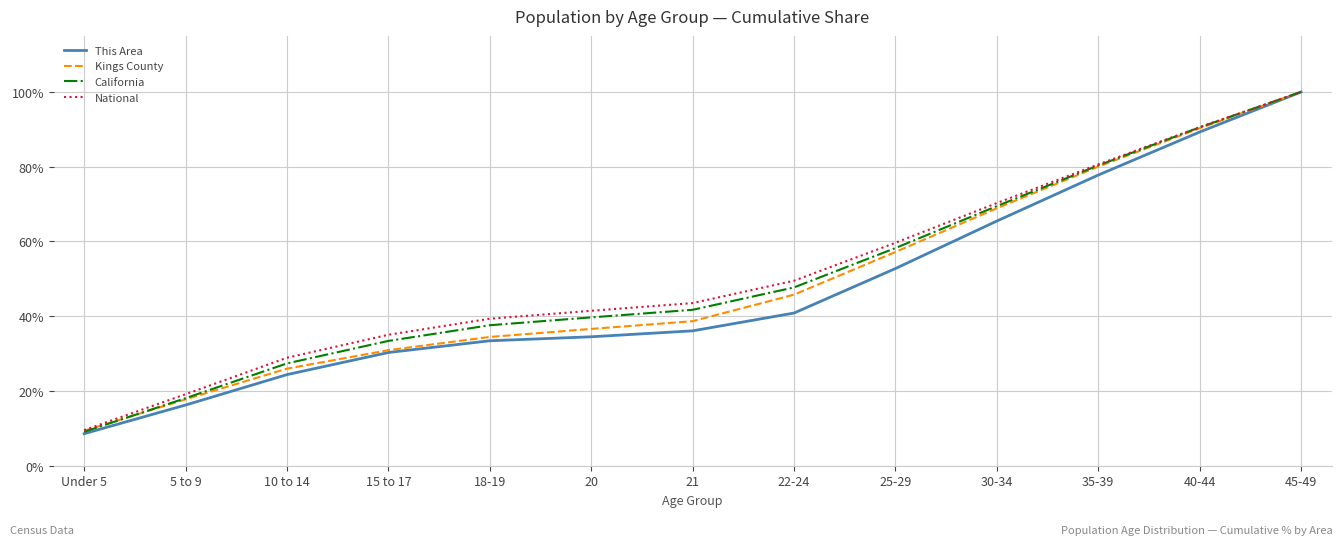

What position from the left is 21?

7